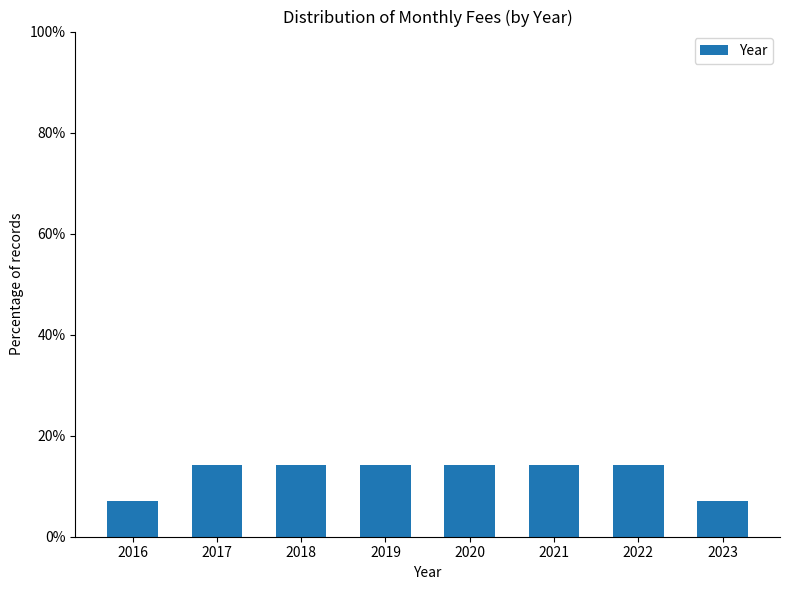

Reading left to right, what are all the values shown in this chart?

7.1	14.3	14.3	14.3	14.3	14.3	14.3	7.1